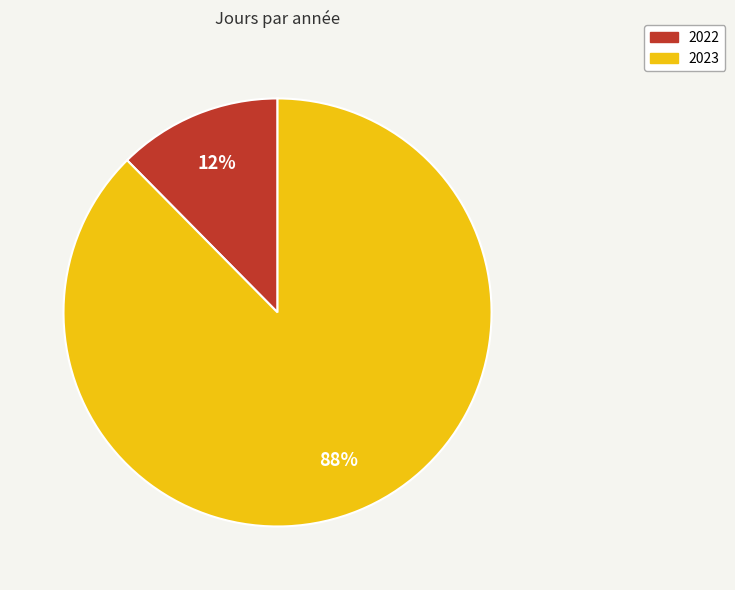

Combined, do 2023 and 2022 account for over 50%?

Yes